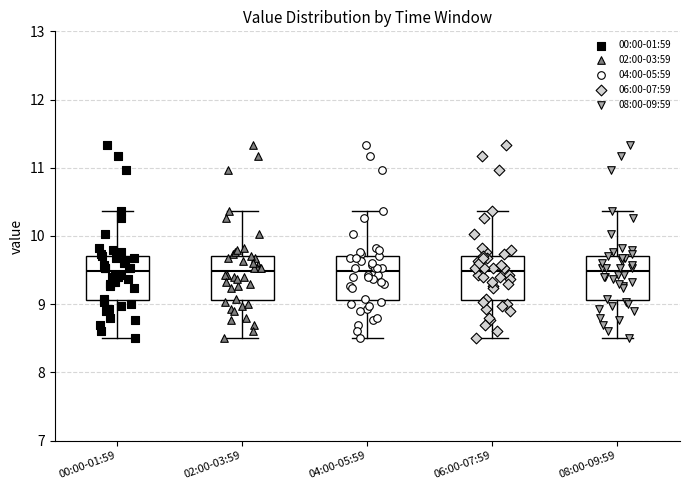

Reading left to right, read every box against the y-axis: the position of its median line, the range the box covers, and the ends of its whiskers. The values are not printed on the chart, so give them approximately, as read against the axis.

00:00-01:59: median 9.5, box 9.1 to 9.7, whiskers 8.5 to 10.4
02:00-03:59: median 9.5, box 9.1 to 9.7, whiskers 8.5 to 10.4
04:00-05:59: median 9.5, box 9.1 to 9.7, whiskers 8.5 to 10.4
06:00-07:59: median 9.5, box 9.1 to 9.7, whiskers 8.5 to 10.4
08:00-09:59: median 9.5, box 9.1 to 9.7, whiskers 8.5 to 10.4